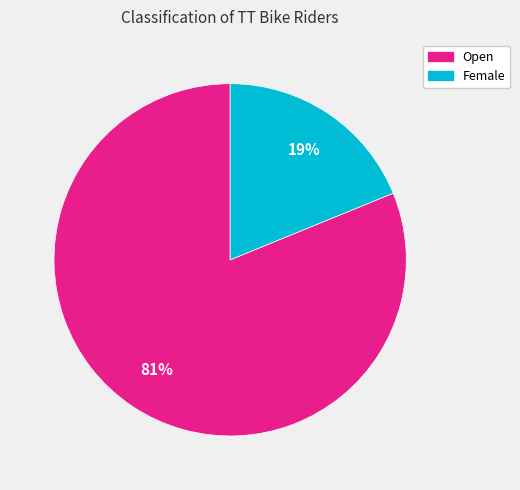

Count the number of slices in the pie.

2